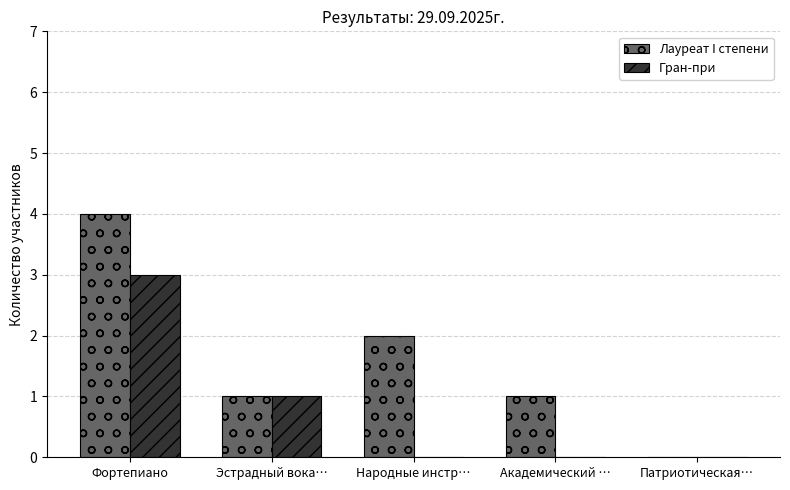

Count the Гран-при values in the range 0 to 1.

4